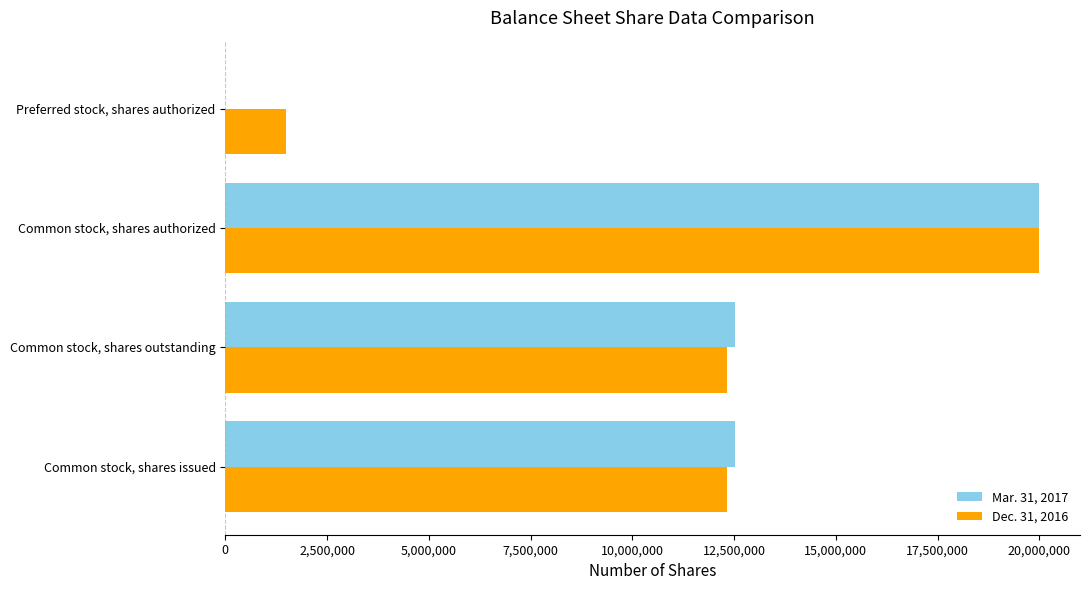

True or false: Dec. 31, 2016 has a value of 17834161 at Common stock, shares issued.

False